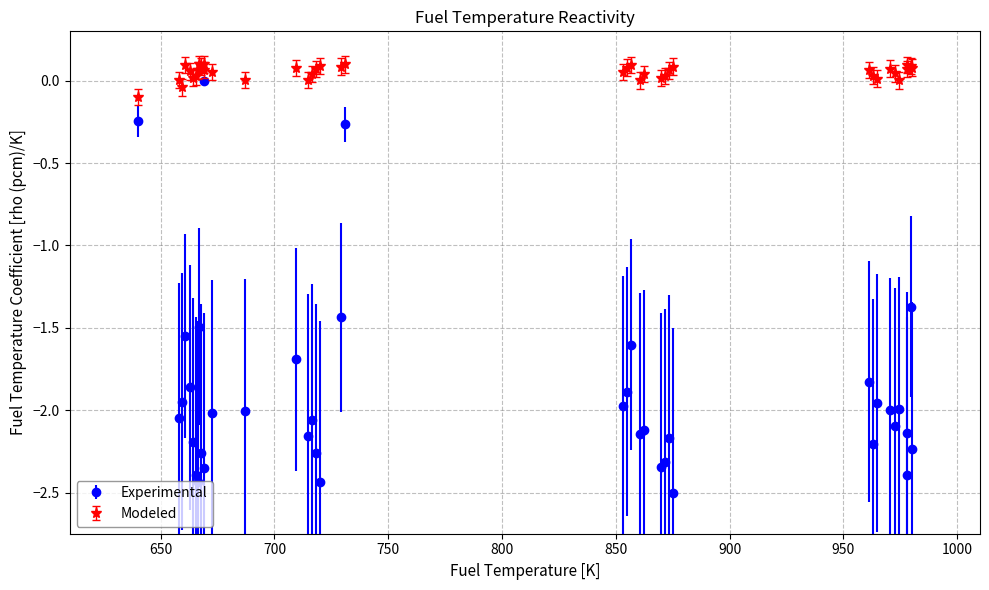

Which series has the largest range (max minus min)?

Experimental